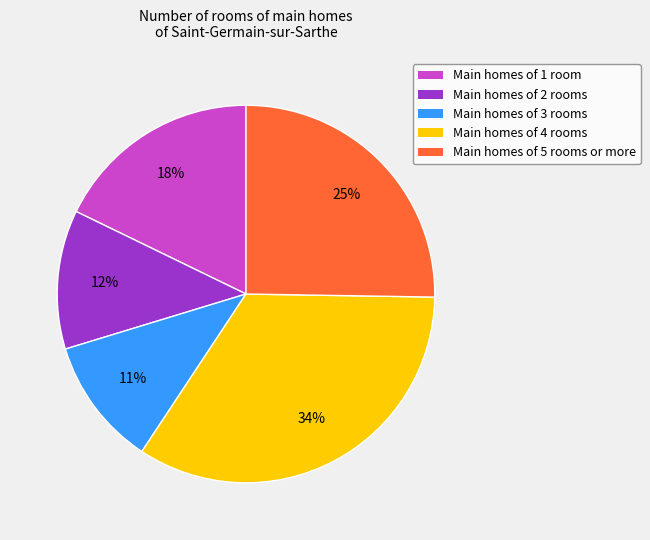

To the nearest percent, what is the difference between the largest and smallest slice percentages?

23%